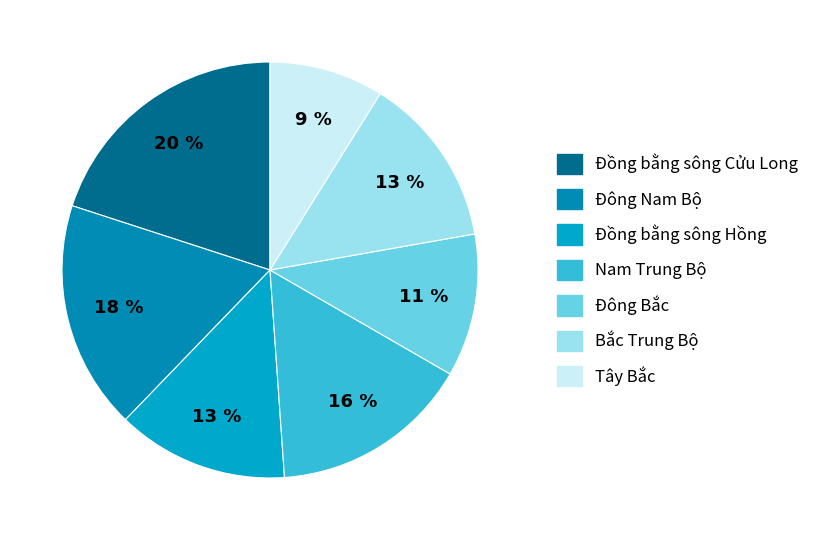

What is the total percentage of Đồng bằng sông Hồng and Đông Nam Bộ?

31.1%